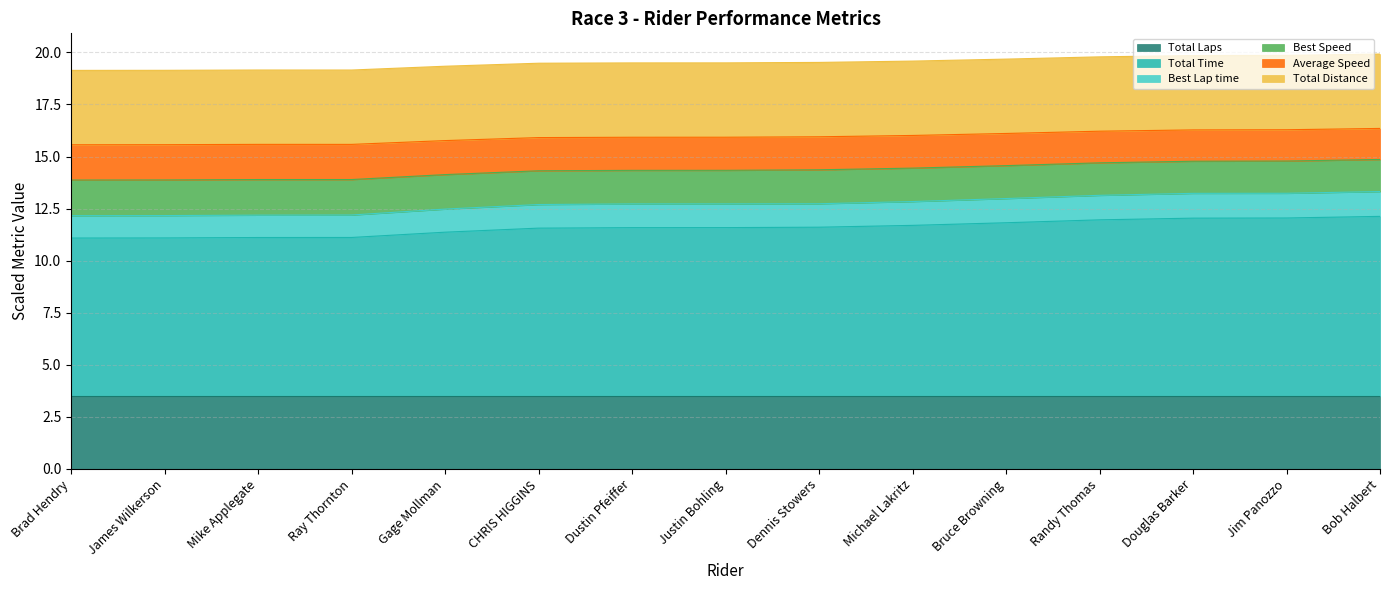

Which category has the highest value across all series?

Bob Halbert